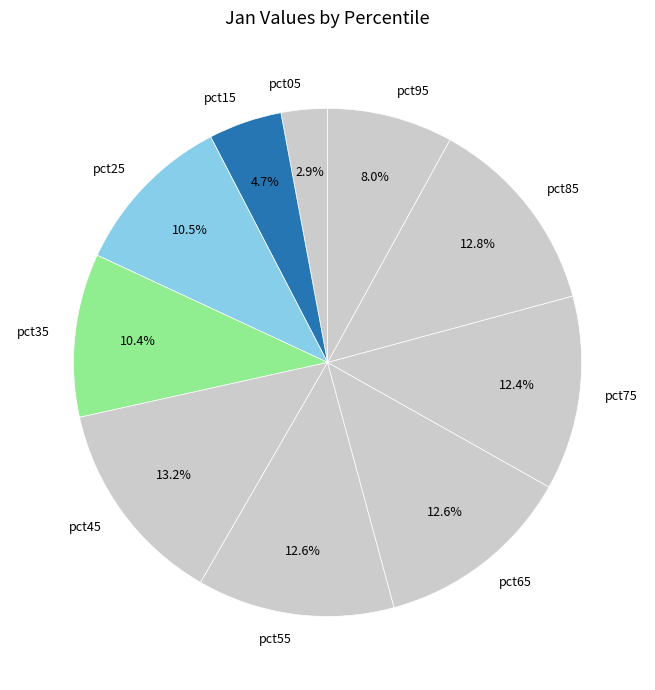

To the nearest percent, what portion does pct65 represent?

13%